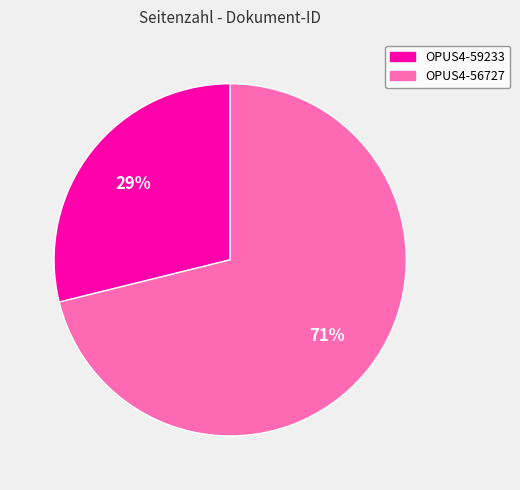

What percentage is the OPUS4-56727 slice, to the nearest percent?

71%